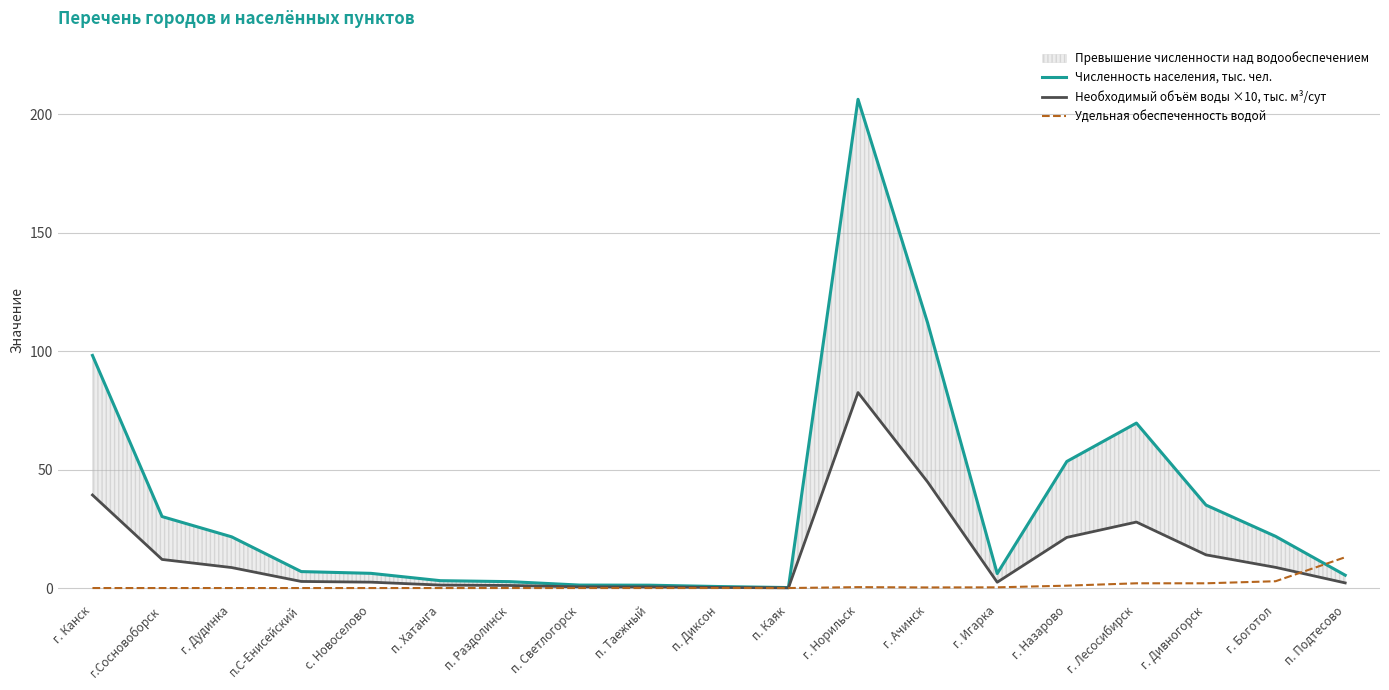

Where is the first local maximum for Численность населения, тыс. чел.?

г. Норильск